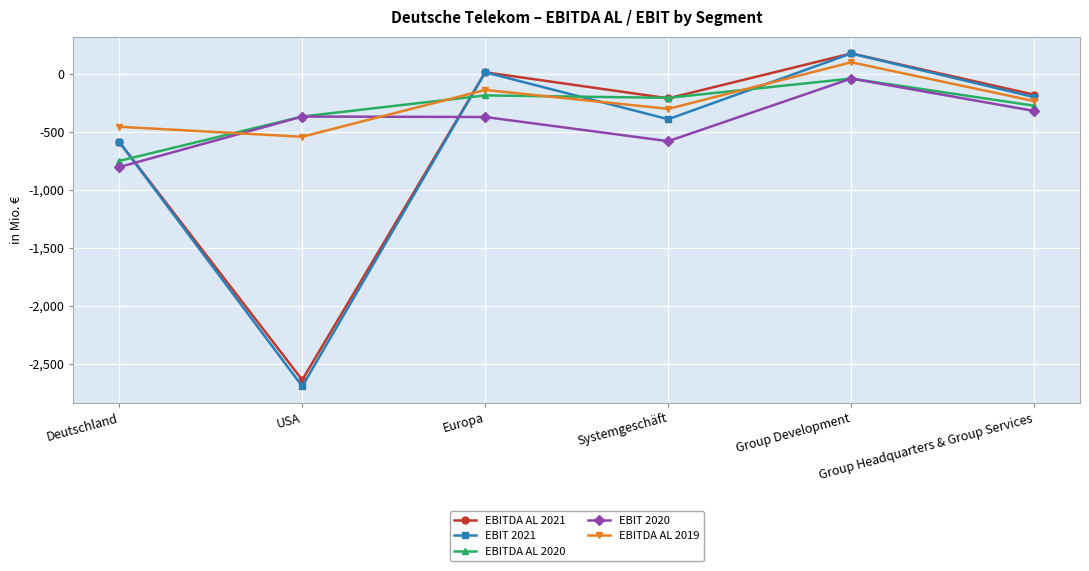

At which label does EBITDA AL 2020 reach its peak?

Group Development